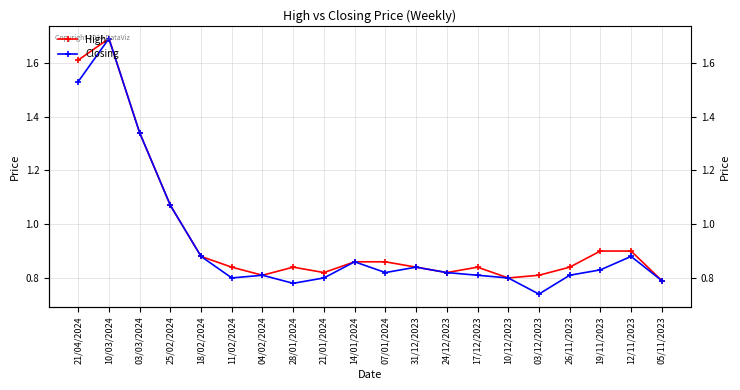

What is the approximate value of Closing at 18/02/2024?

0.9